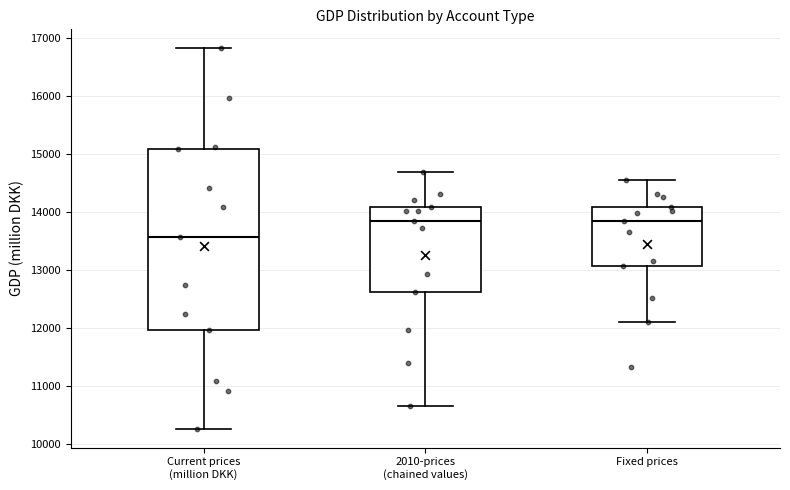

Which box is the tallest, from its lower edge to its upper edge?

Current prices (million DKK)